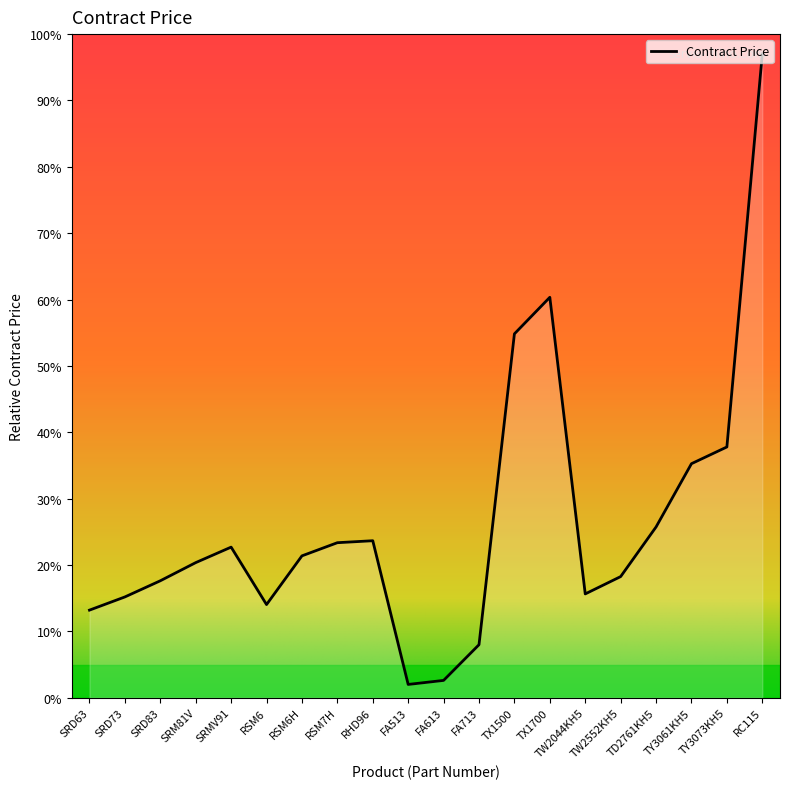

Count the number of categories in the chart.

20